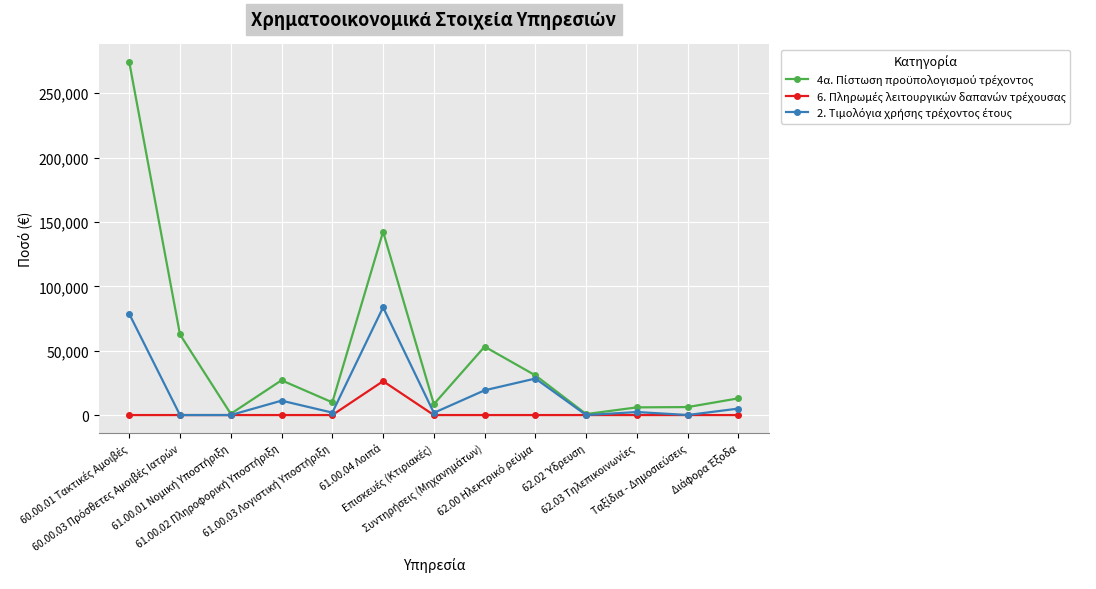

What is the maximum value shown in the chart?

274209.2